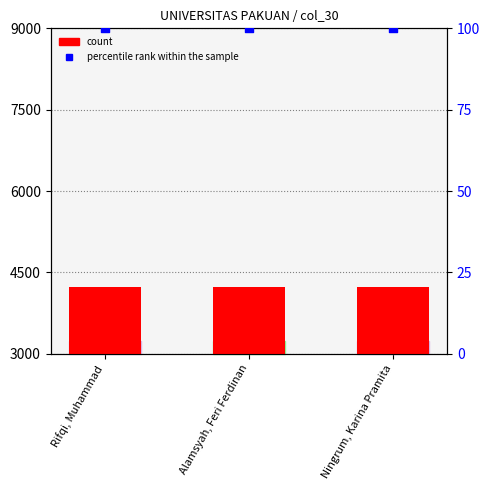

At how many categories does at least one series exceed 1448?

3